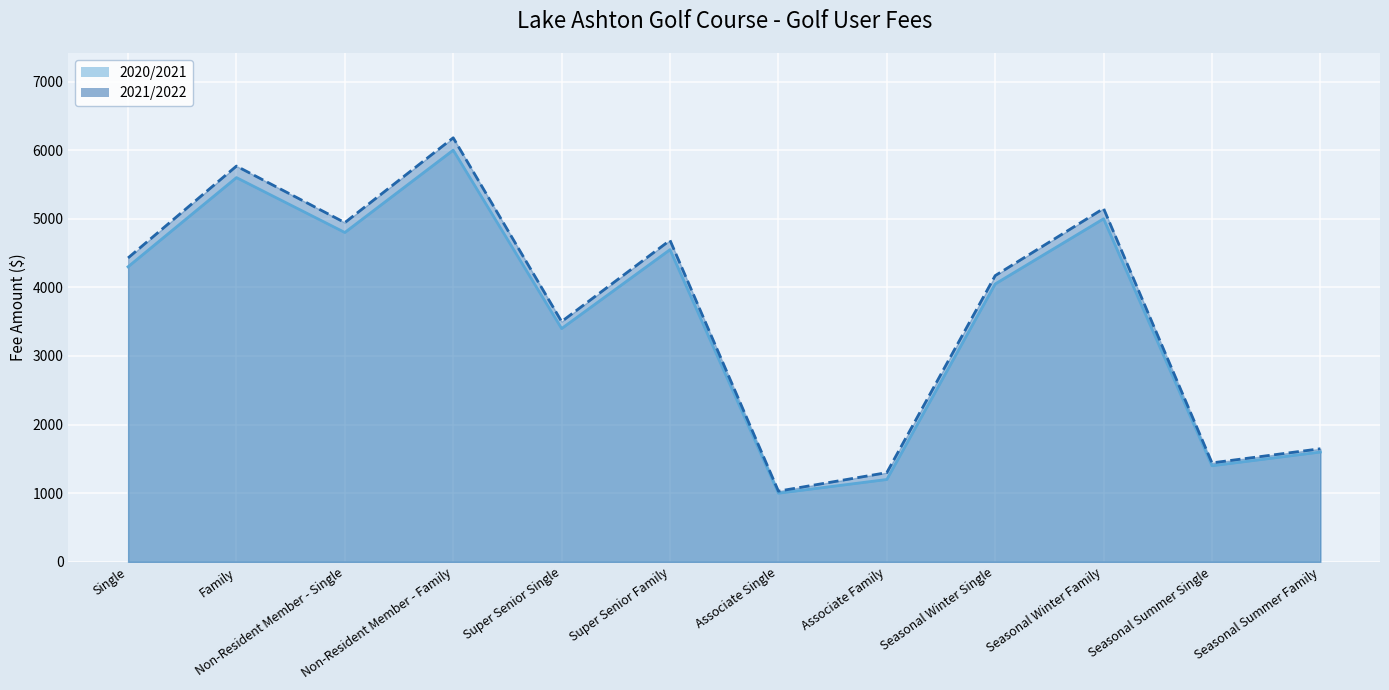

At which category is the sum across all series the highest?

Non-Resident Member - Family